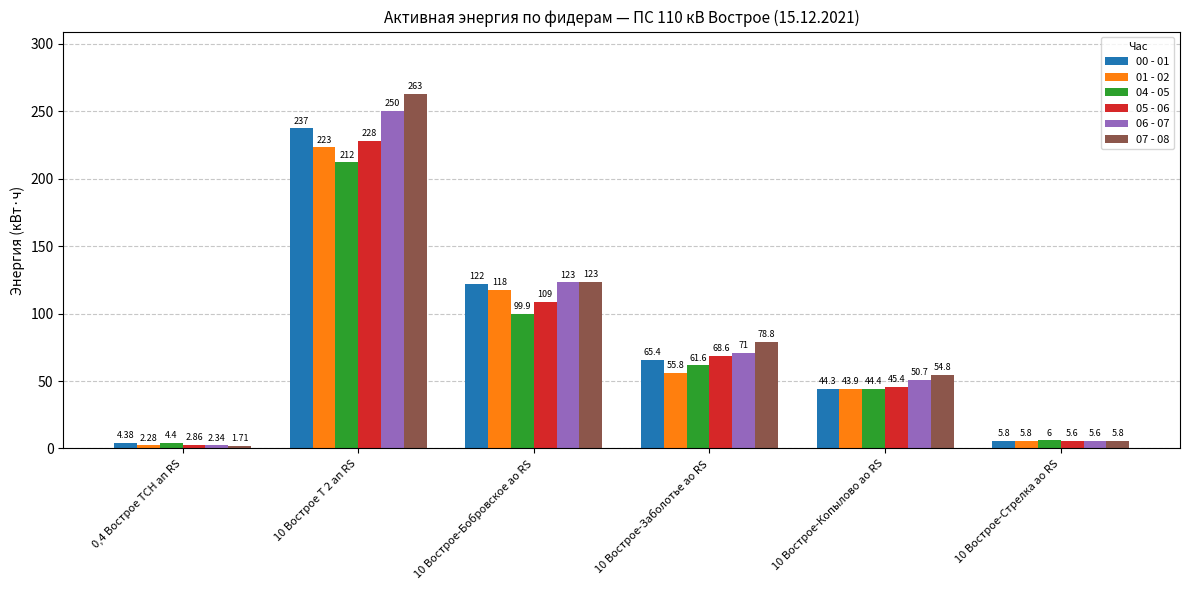

How many bars are there in total?

36